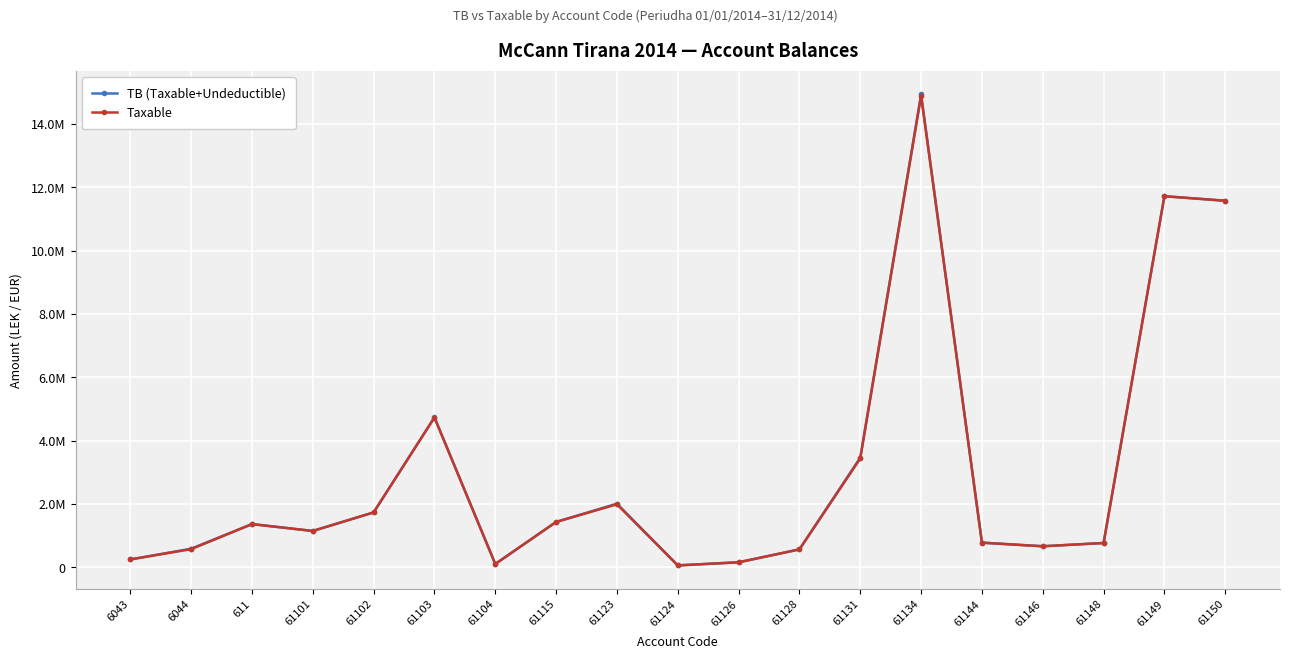

What are all the series names shown in the legend?

TB (Taxable+Undeductible), Taxable